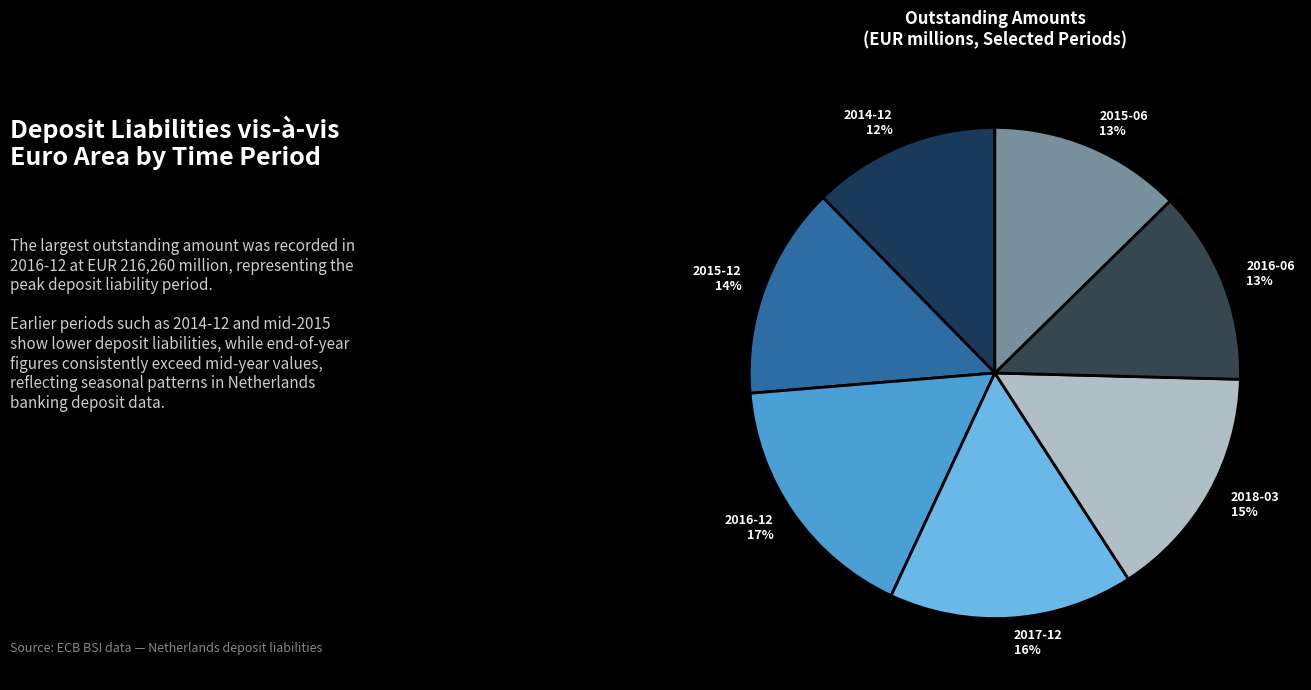

To the nearest percent, what percentage of the pie is 2015-06?

13%